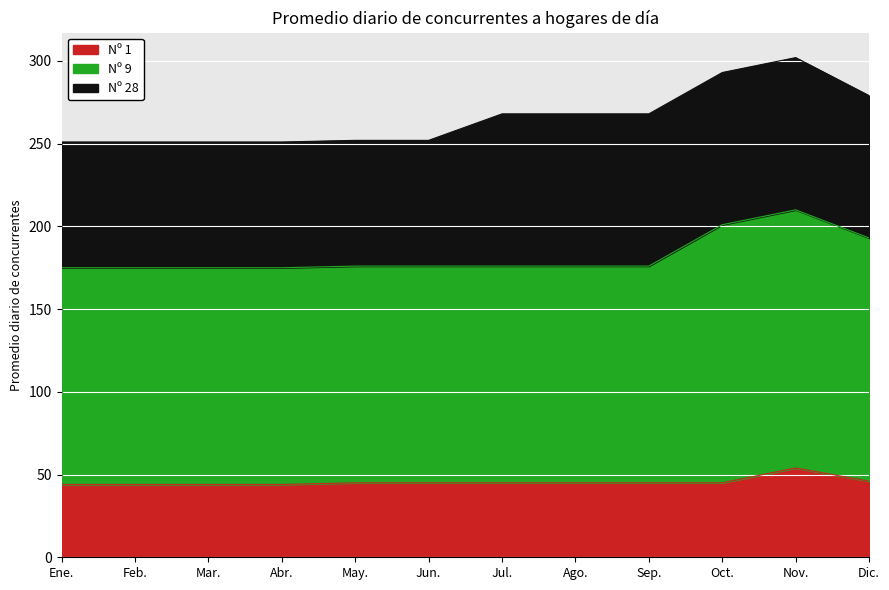

Count the Nº 1 values in the range 44 to 45.

10